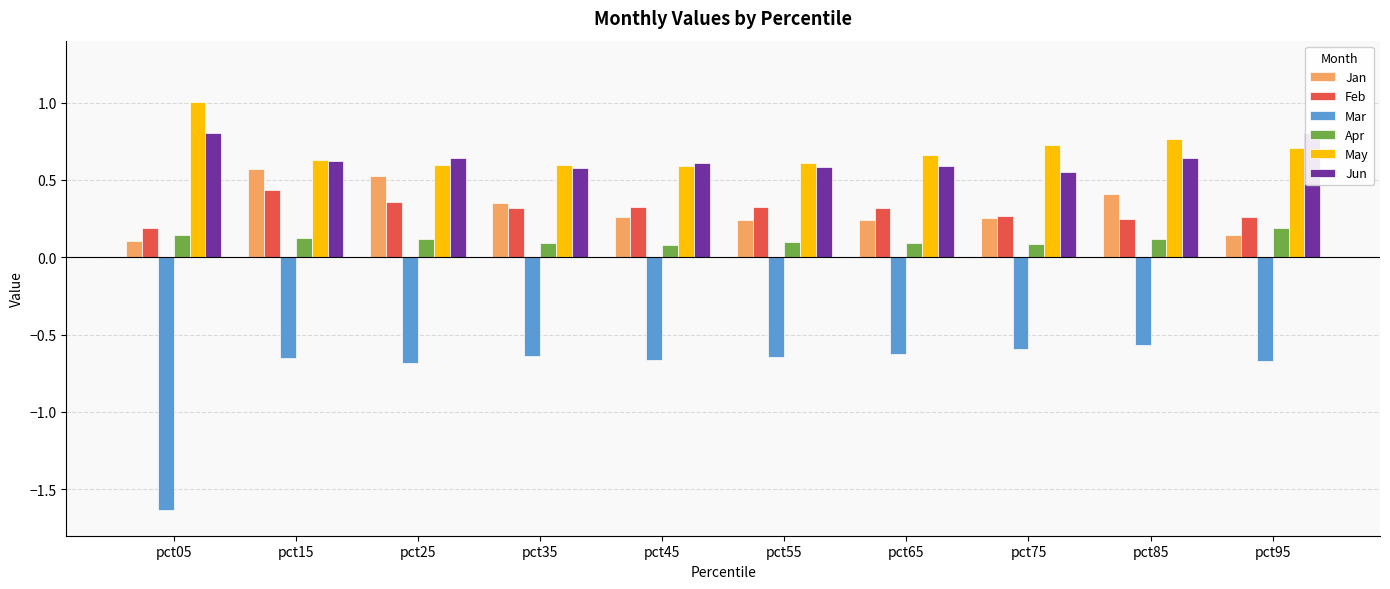

What is the sum of the May values at pct35 and pct75?

1.3